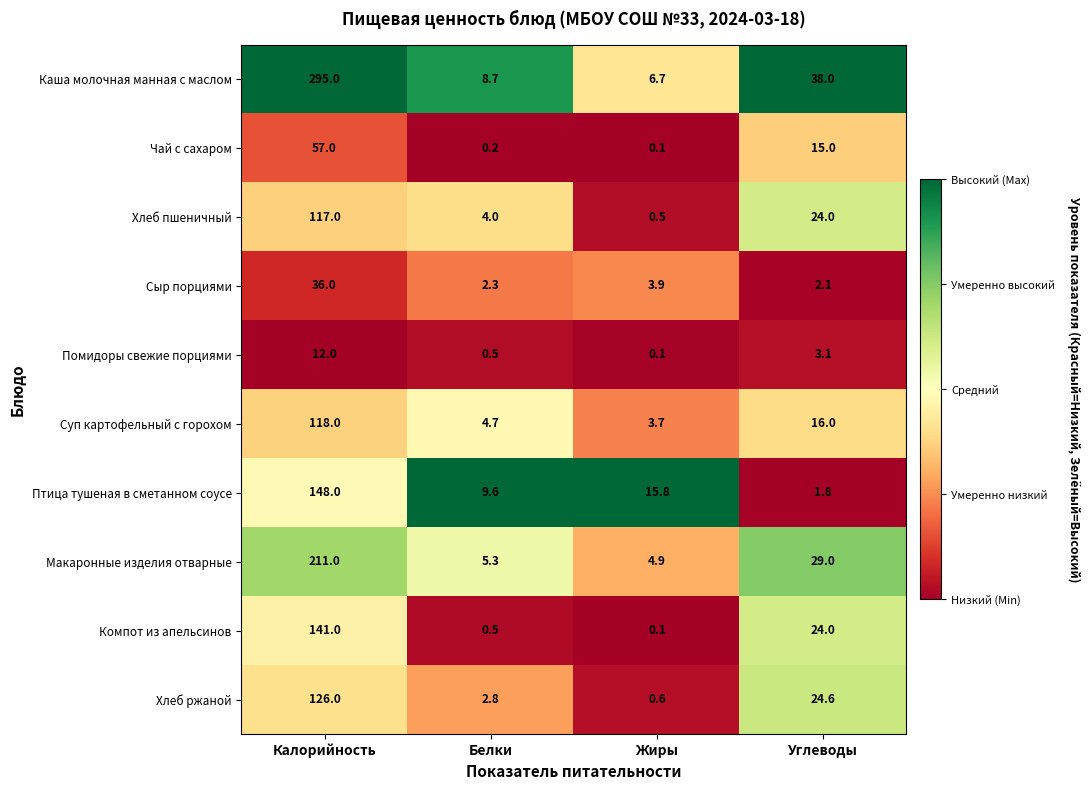

Is the value of Сыр порциями at Калорийность greater than the value of Помидоры свежие порциями at Углеводы?

Yes